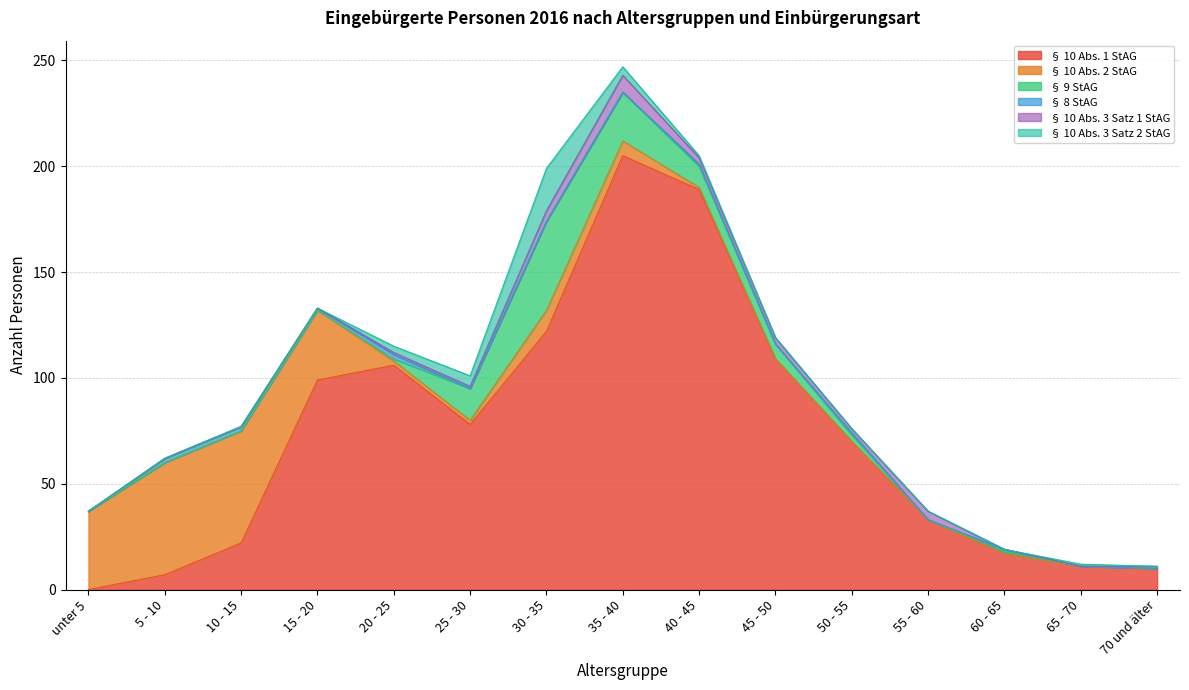

What is the difference between the highest and lowest values at 70 und älter?

10